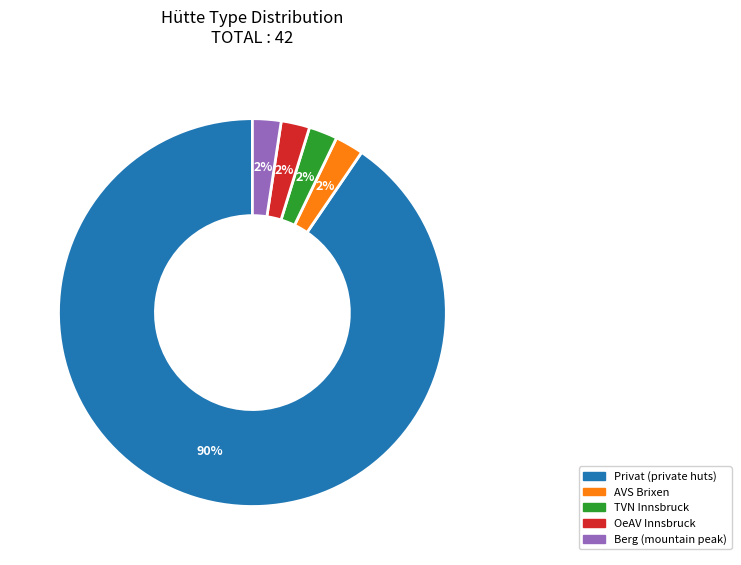

What percentage is the AVS Brixen slice, to the nearest percent?

2%